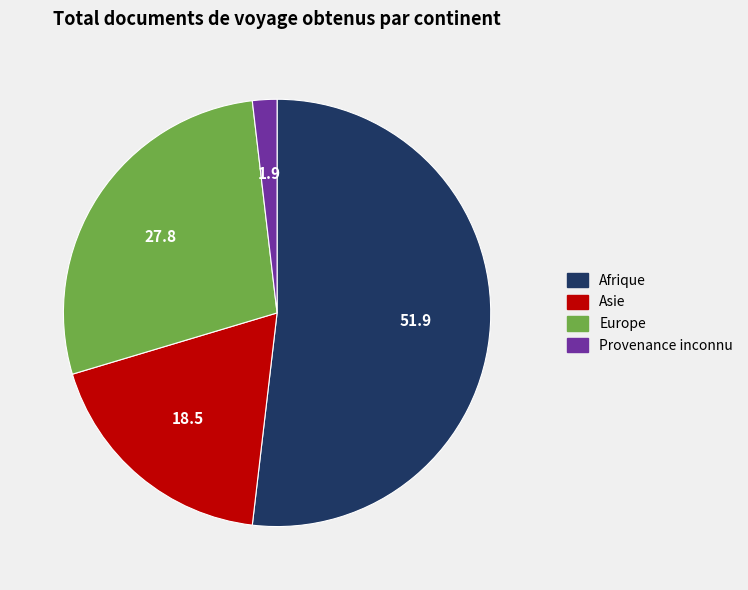

Is the sum of Provenance inconnu and Asie greater than half?

No